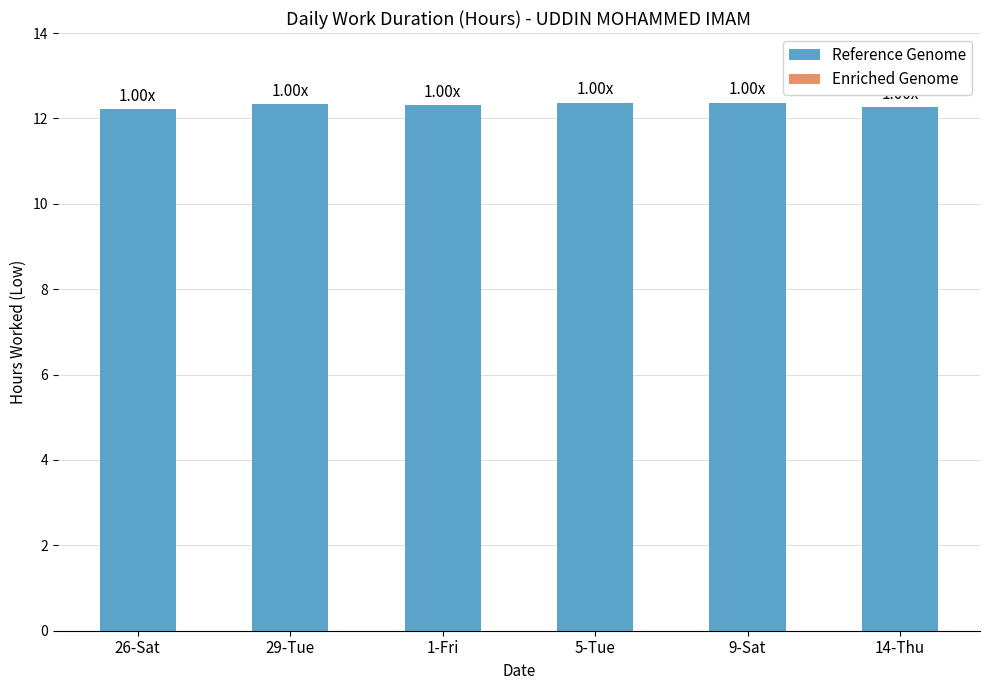

Does the chart contain any negative values?

No